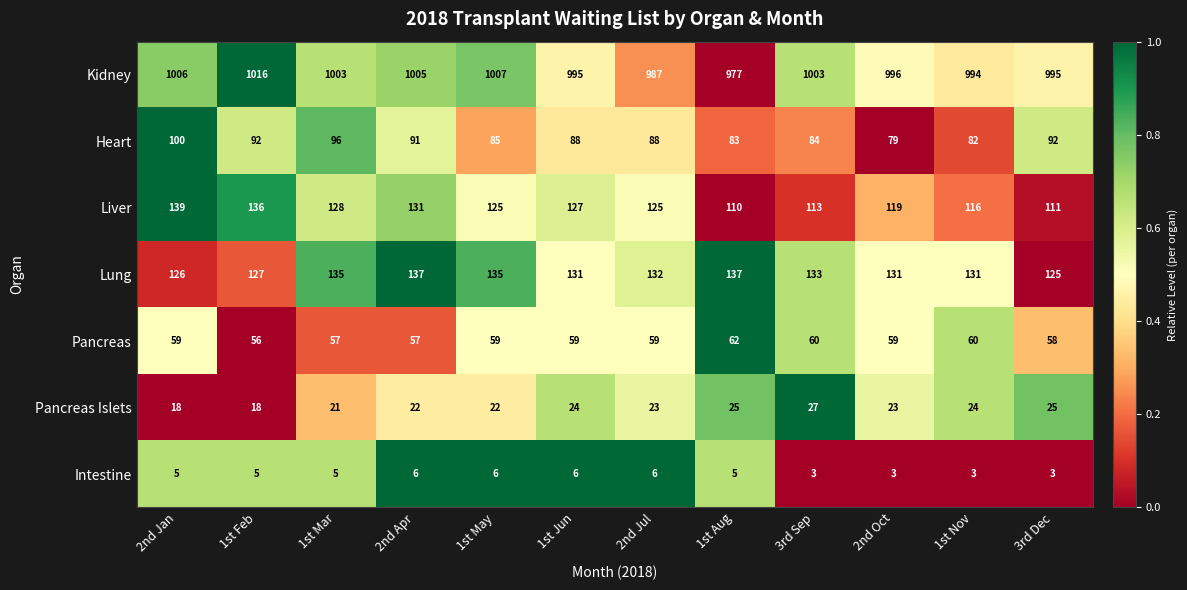

What is the sum of all Pancreas Islets values?

272